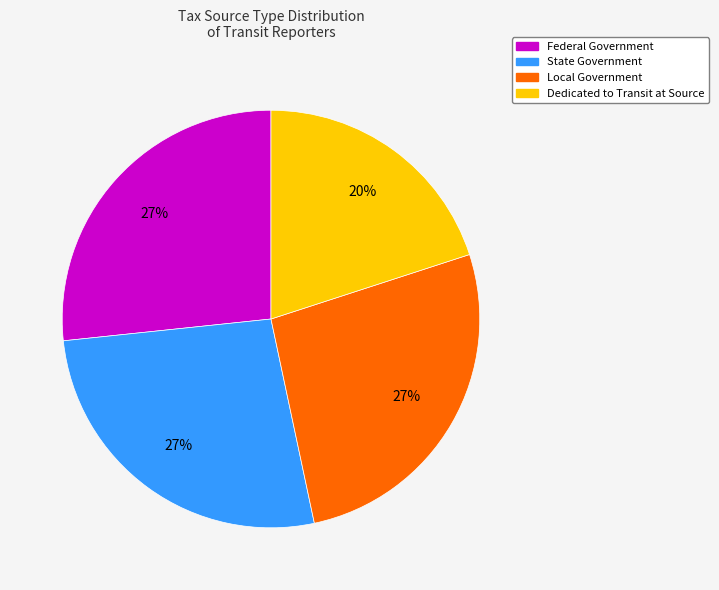

To the nearest percent, what is the average slice percentage?

25%